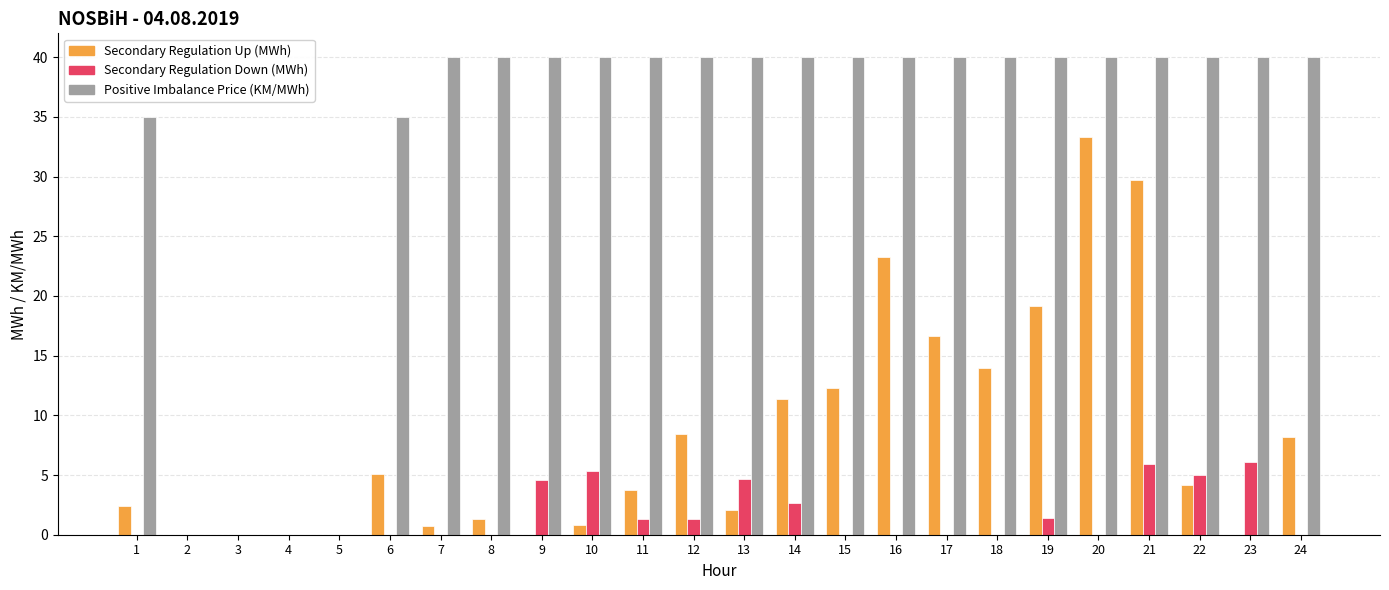

Is it true that Positive Imbalance Price (KM/MWh) equals 40.0 at 24?

True